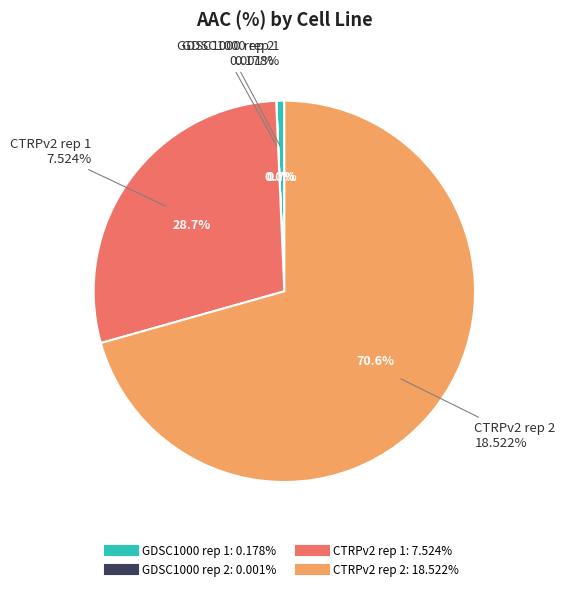

Which category has the biggest portion of the pie?

CTRPv2 rep 2